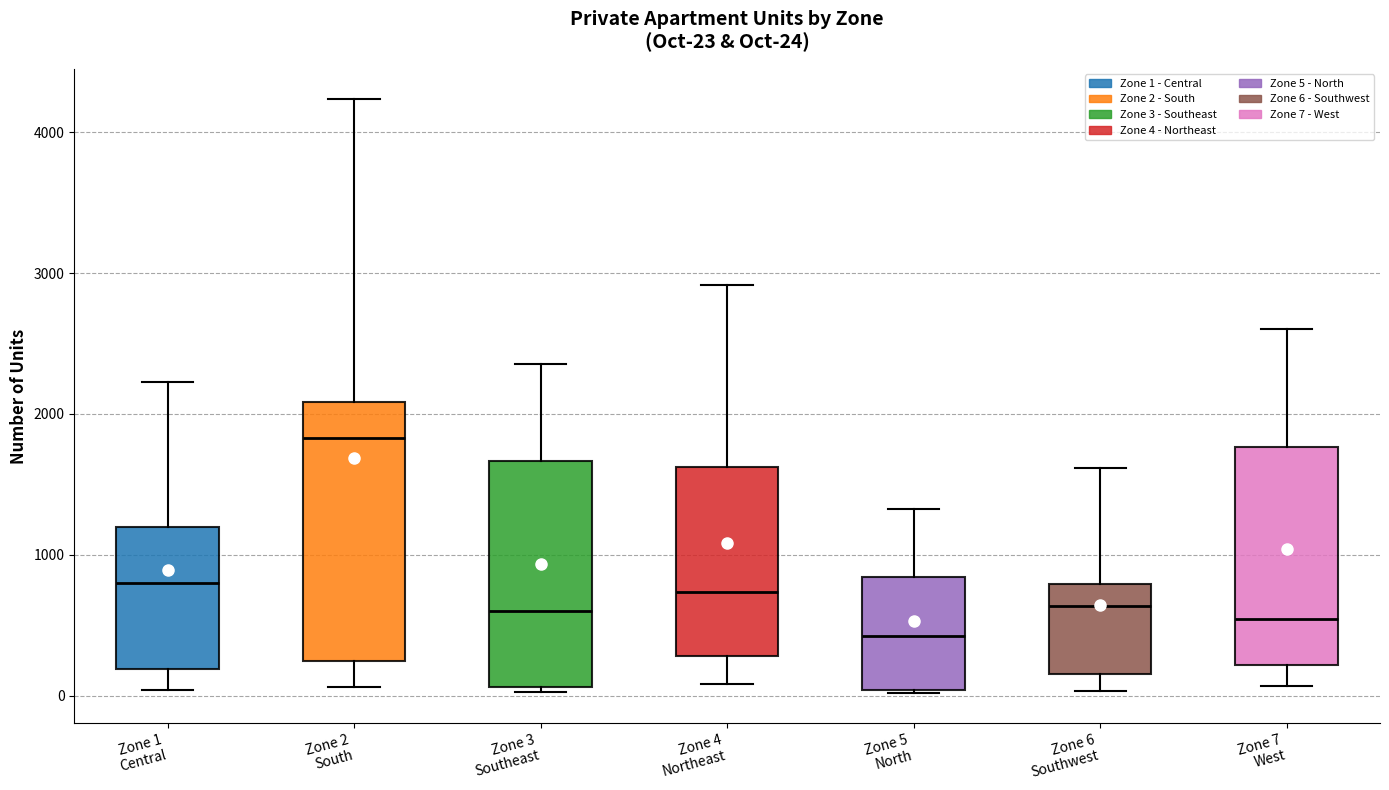

Which box is the tallest, from its lower edge to its upper edge?

Zone 2 South